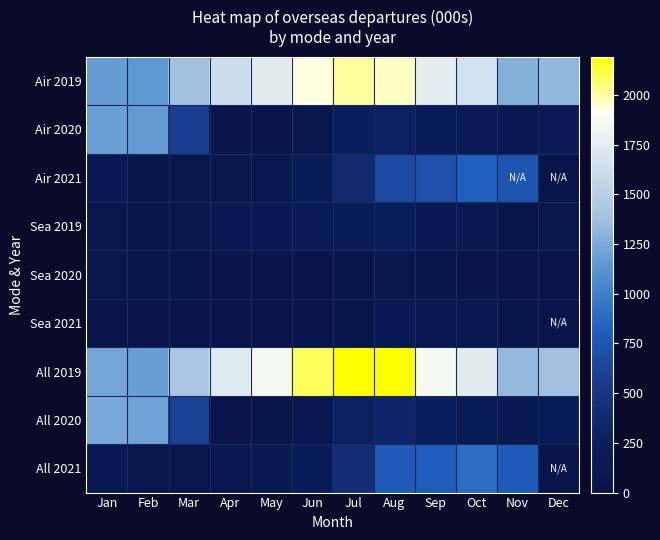

Count the number of data series in this chart.

9